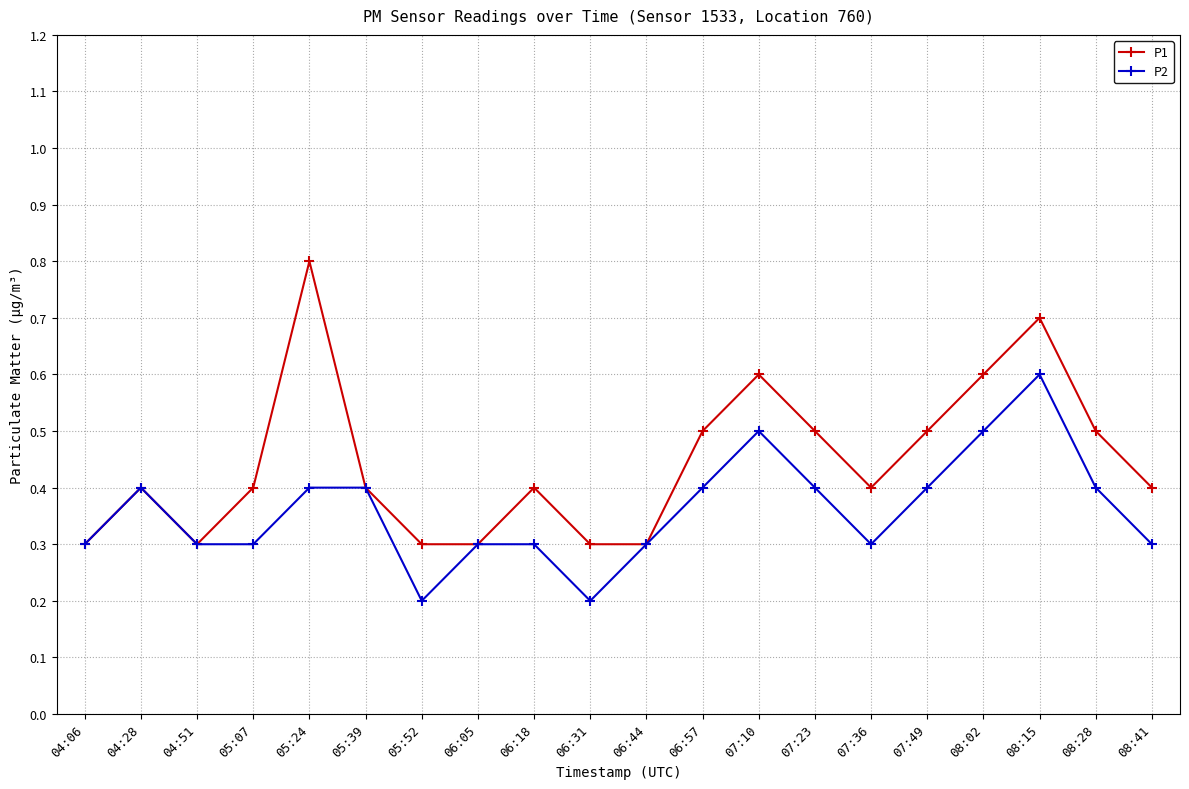

What position from the left is 07:23?

14